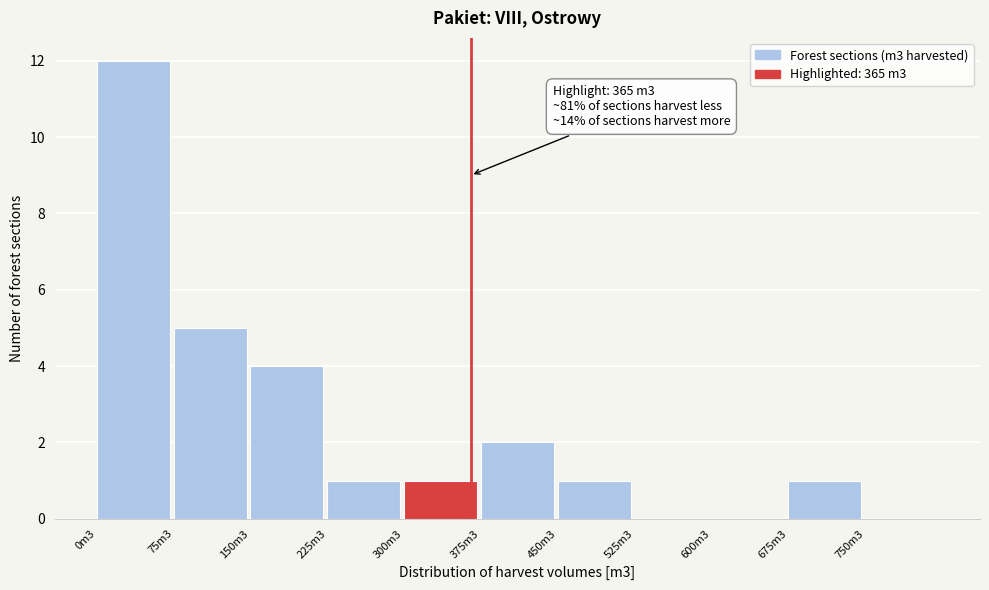

Reading left to right, extract all data points from this chart.

0m3=12	75m3=5	150m3=4	225m3=1	300m3=1	375m3=2	450m3=1	525m3=0	600m3=0	675m3=1	750m3=0